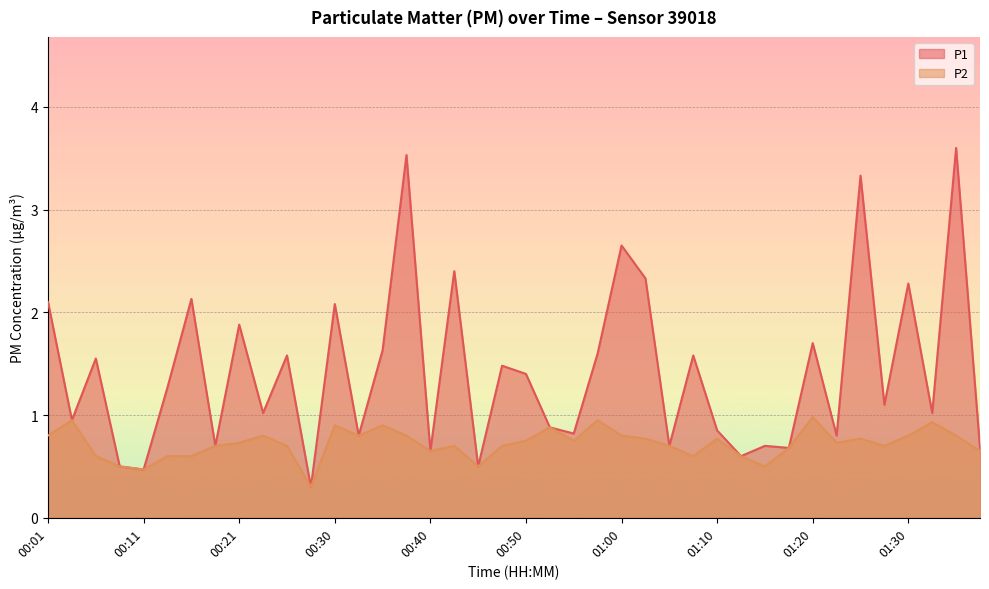

Which series has the largest total across all categories?

P1